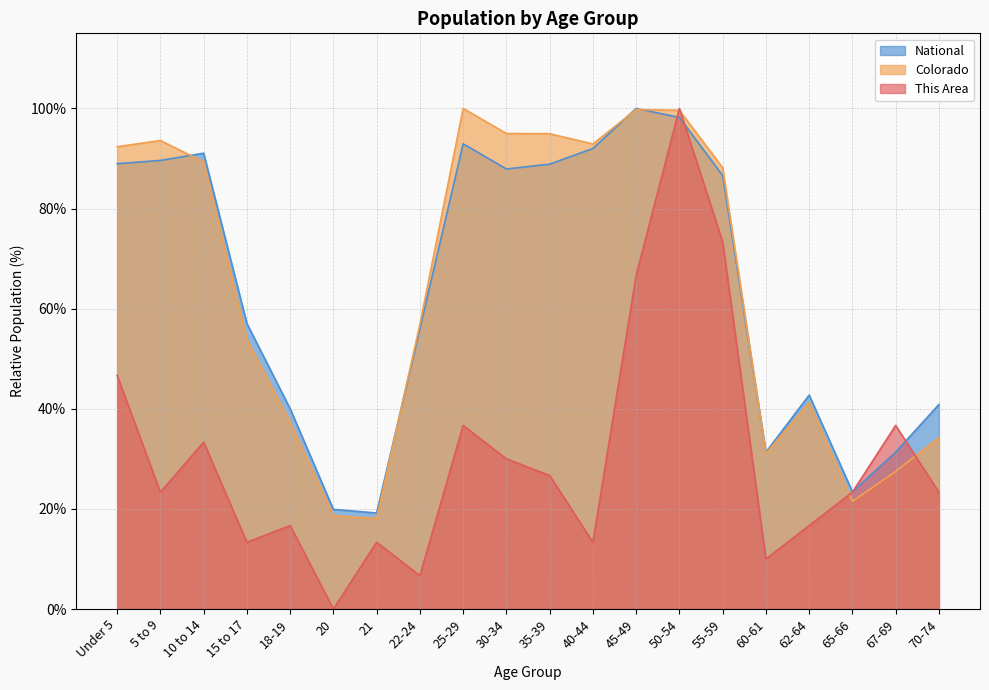

List the series in order of their peak value, lowest first.

This Area, Colorado, National